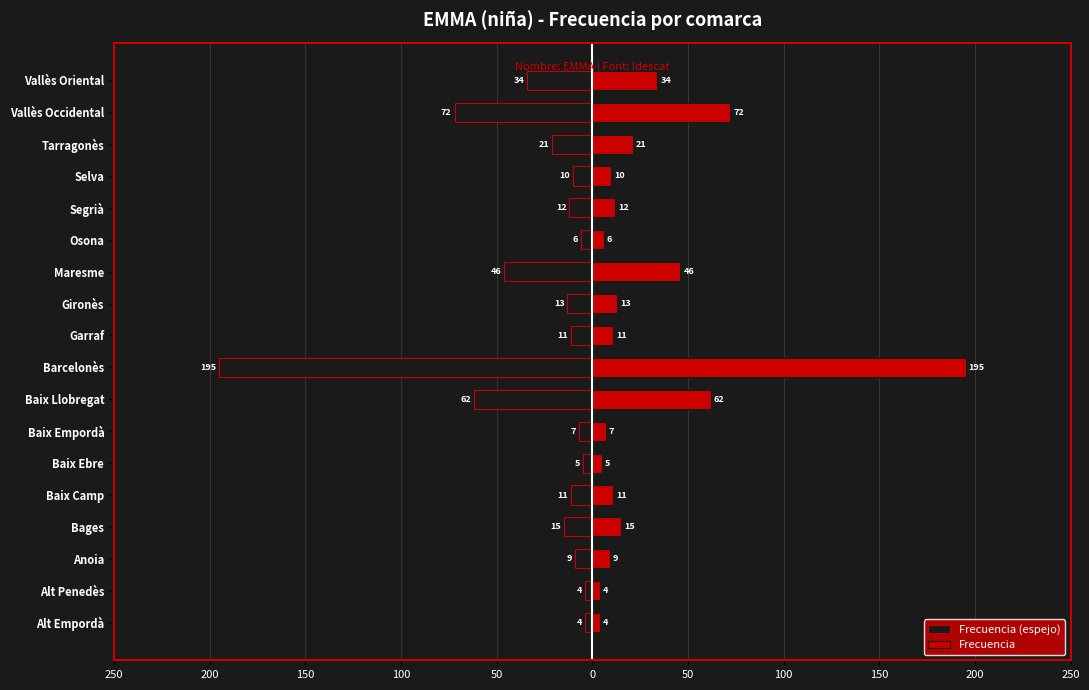

Are the bars grouped side by side (vs. stacked)?

Yes